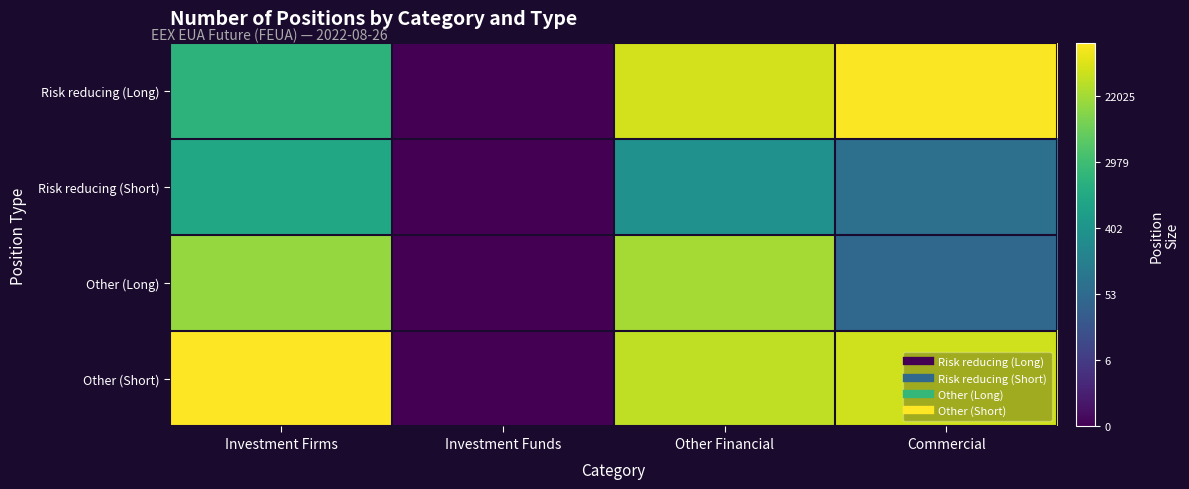

Which series changed the most between Investment Funds and Other Financial?

Risk reducing (Long)